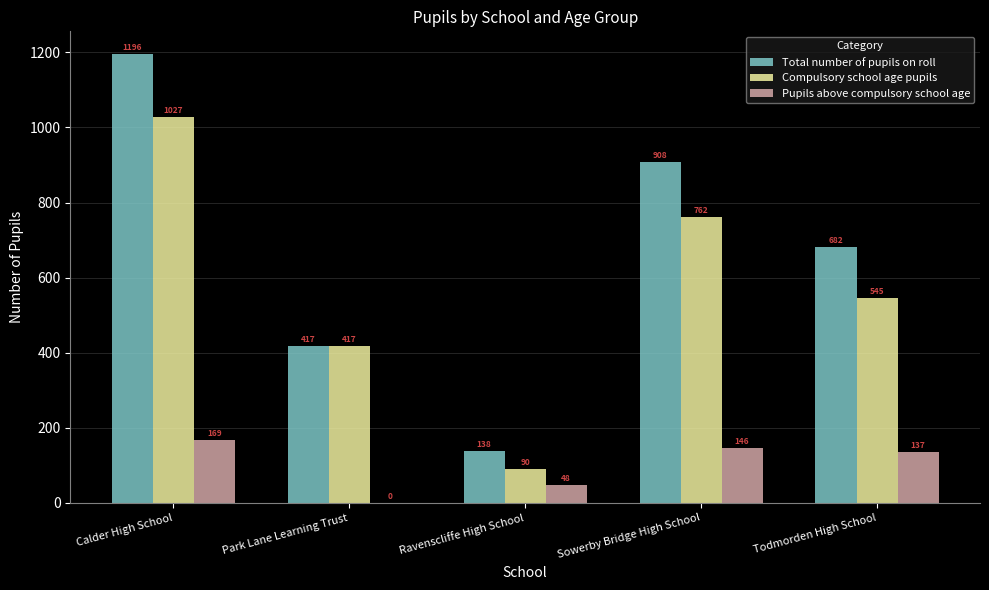

What is the average value of the Compulsory school age pupils series?

568